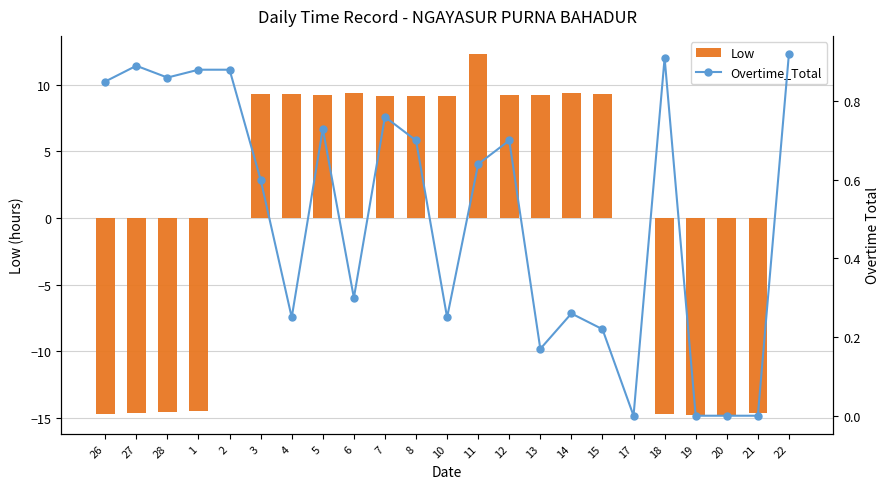

What is the sum of the Low values at 27 and 10?

-5.5